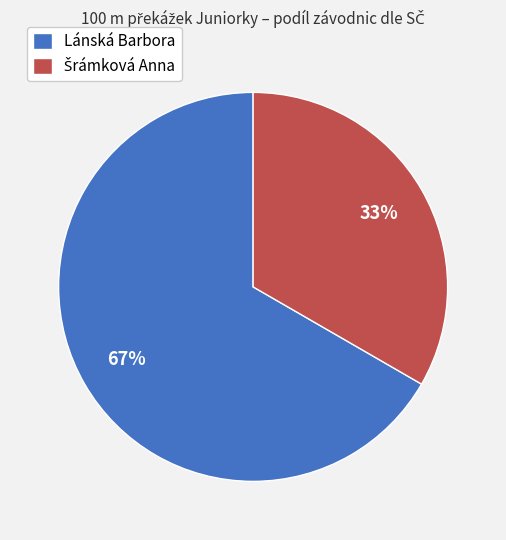

To the nearest percent, what portion does Lánská Barbora represent?

67%